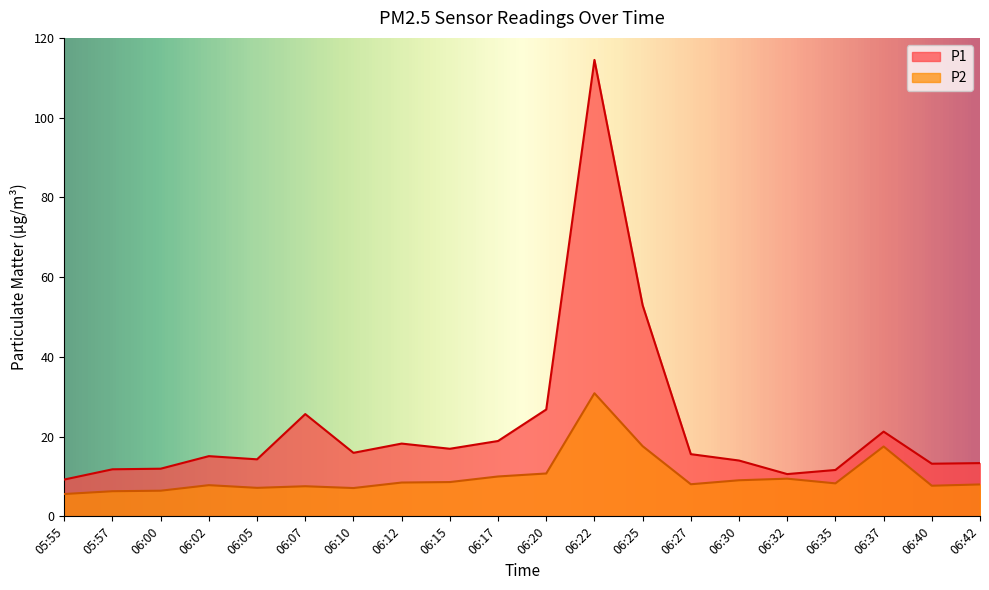

What is the label of the 9th point from the right?

06:22